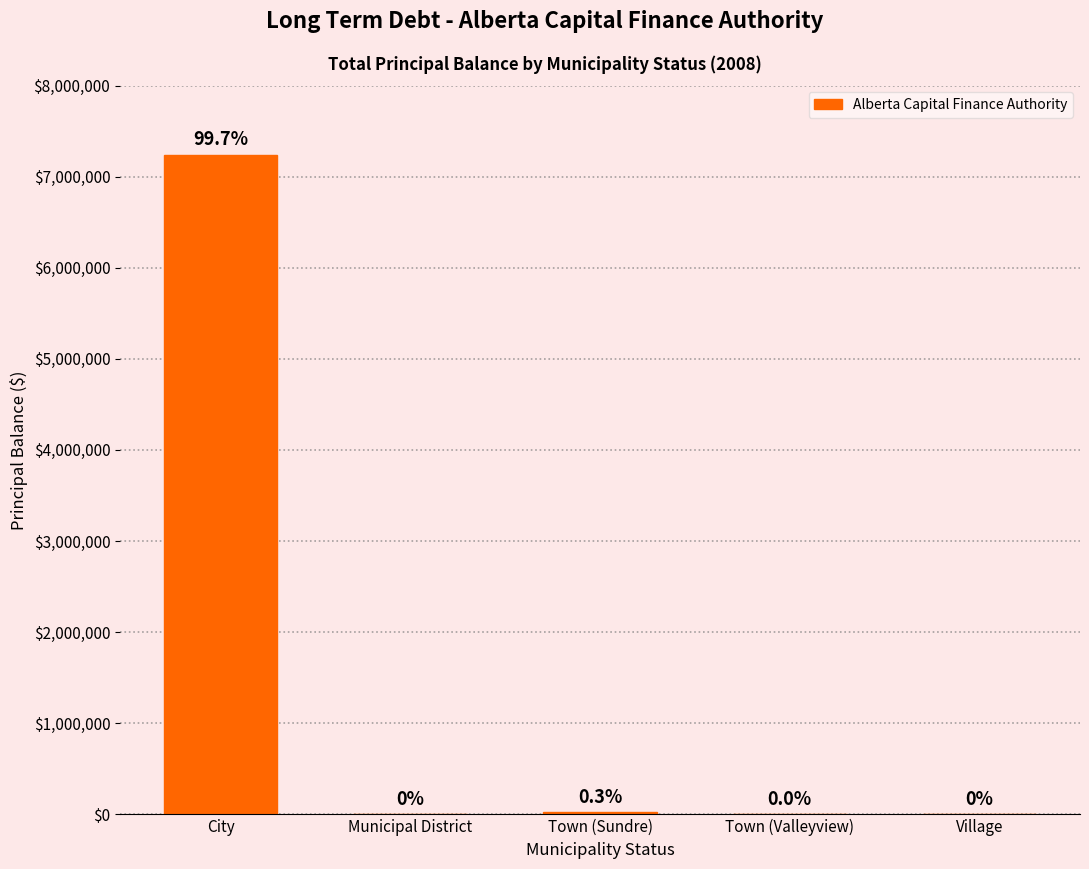

Where does the data first go above 1024?

City